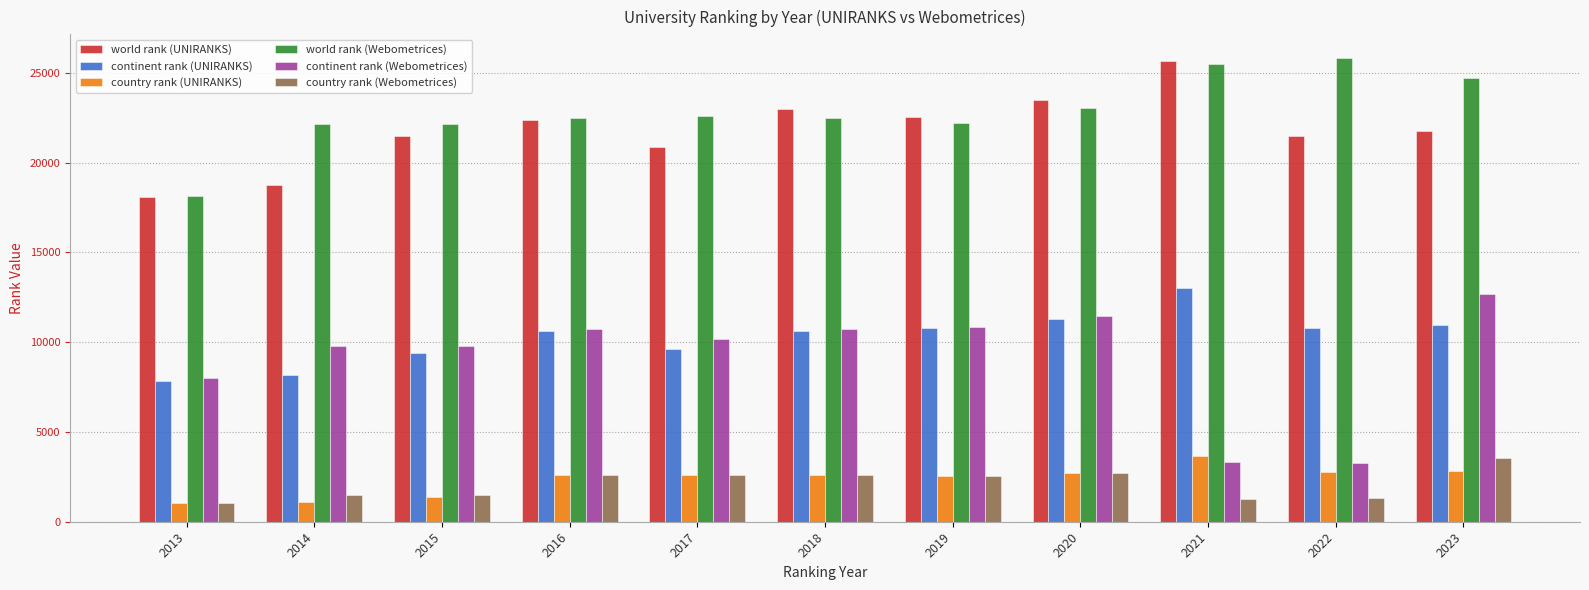

What is the difference between the maximum and second lowest values in the world rank (Webometrices) series?

3706